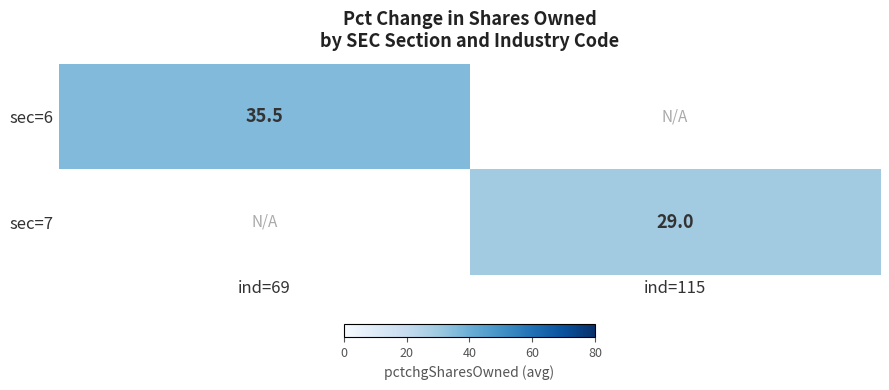

The value of sec=6 at ind=69 is 35.5. True or false?

True